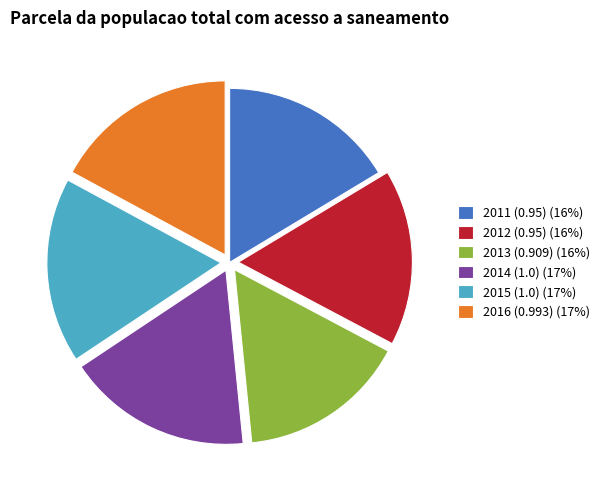

Is there a majority slice in this chart?

No